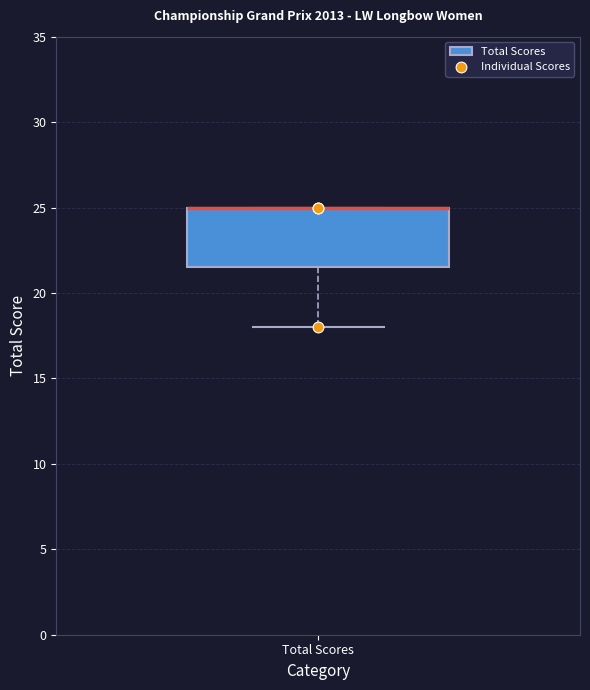

Where does the lower whisker of the box for Total Scores end on the y-axis? The values are not printed on the chart, so give them approximately, as read against the axis.

18.0